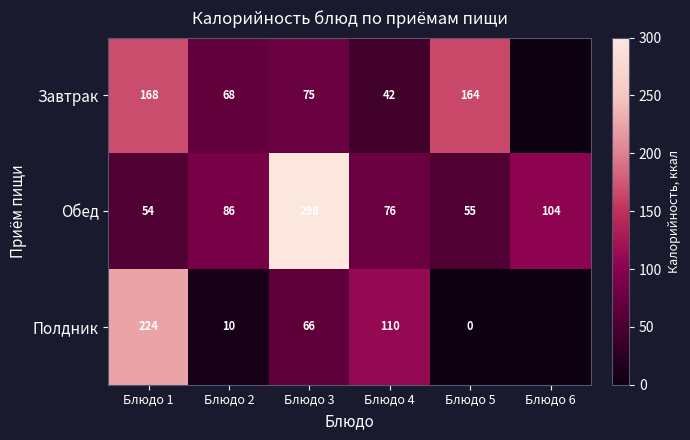

Which series changed the most between Блюдо 2 and Блюдо 5?

Завтрак